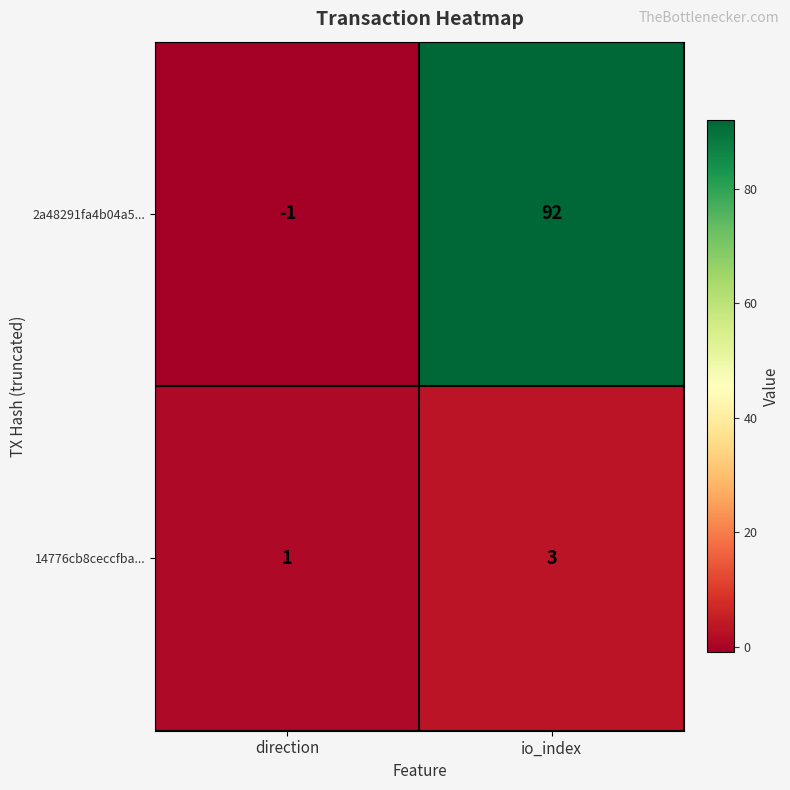

Rank the categories by 14776cb8ceccfba... value from lowest to highest.

direction, io_index